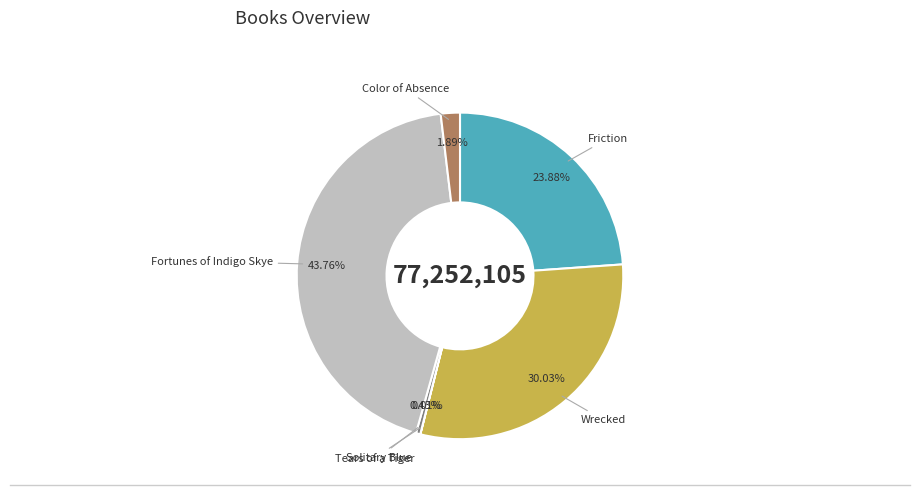

Is there any slice that represents more than half of the pie?

No